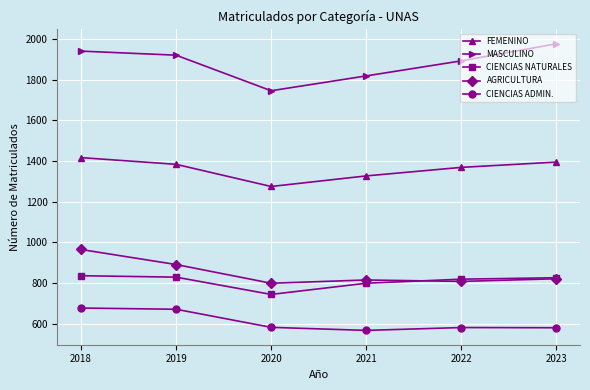

What is the sum of the AGRICULTURA values at 2022 and 2021?

1623